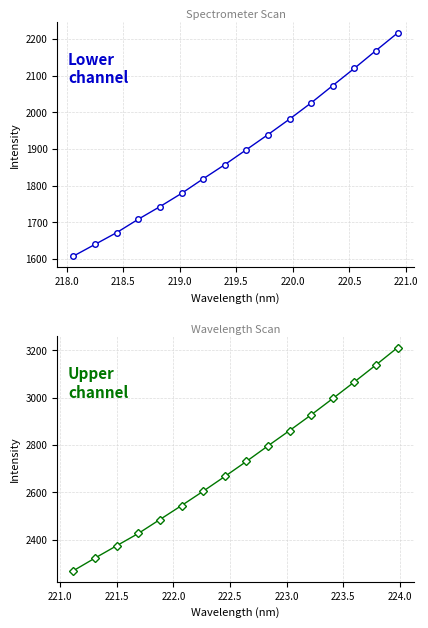

The Spectral Intensity (lower) series shows 1671.9 at 218.5. True or false?

True